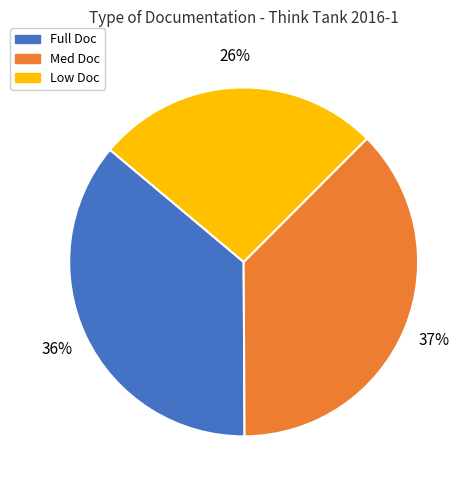

Combined, do Med Doc and Full Doc account for over 50%?

Yes